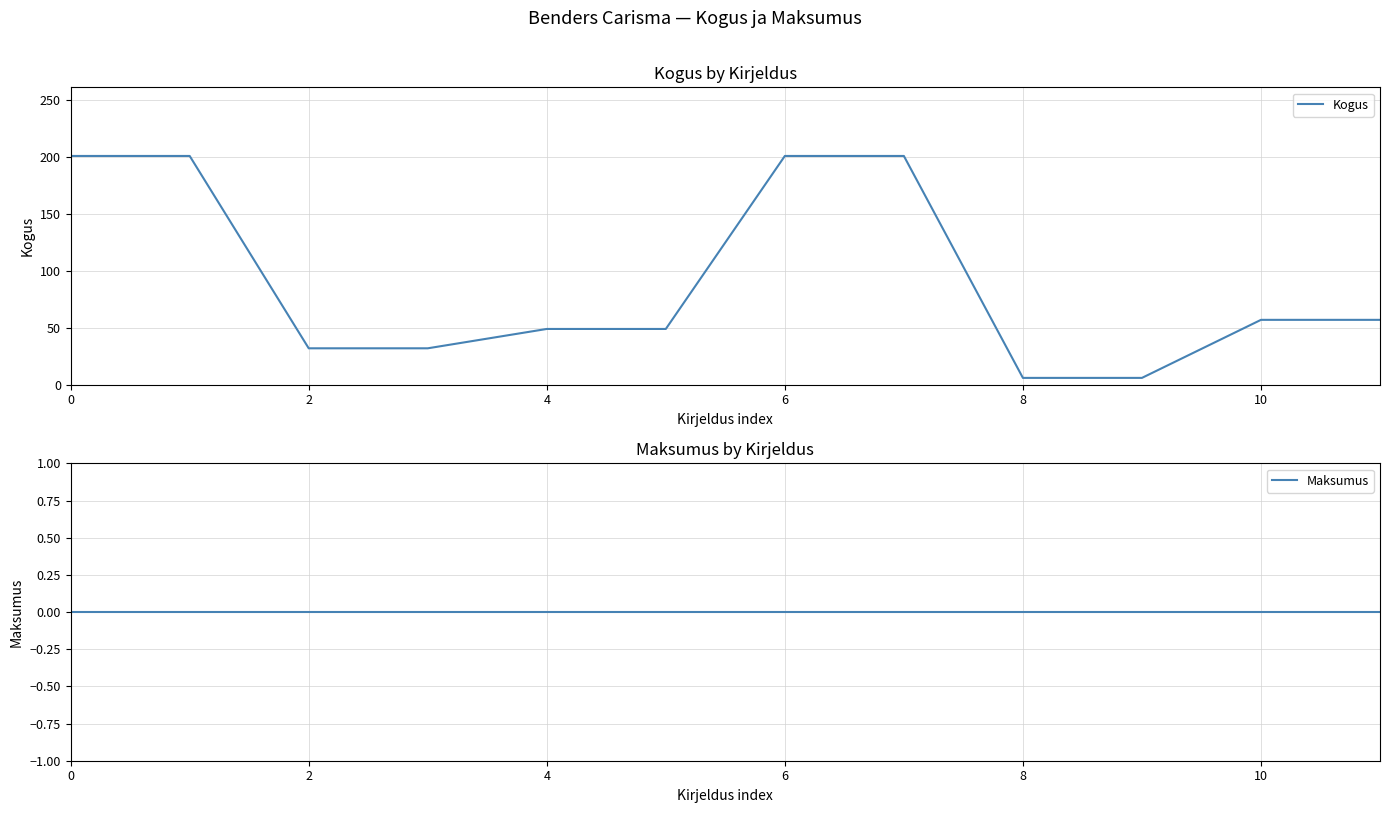

True or false: Kogus has a value of 347 at 7.

False